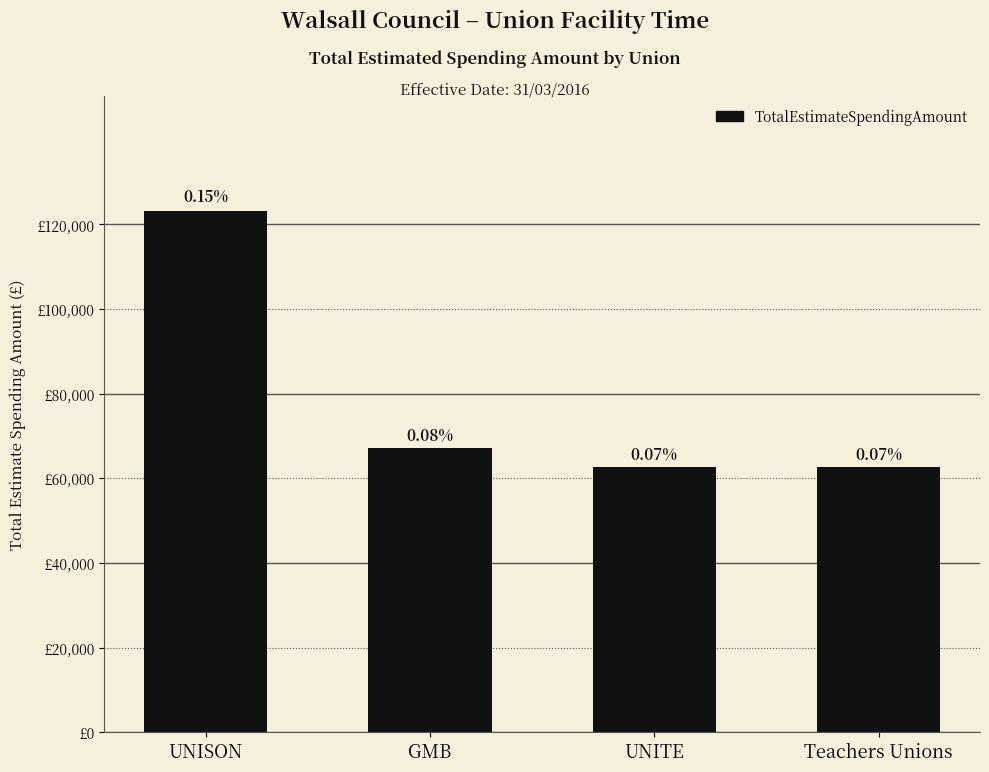

Where does the data first go above 67033?

UNISON